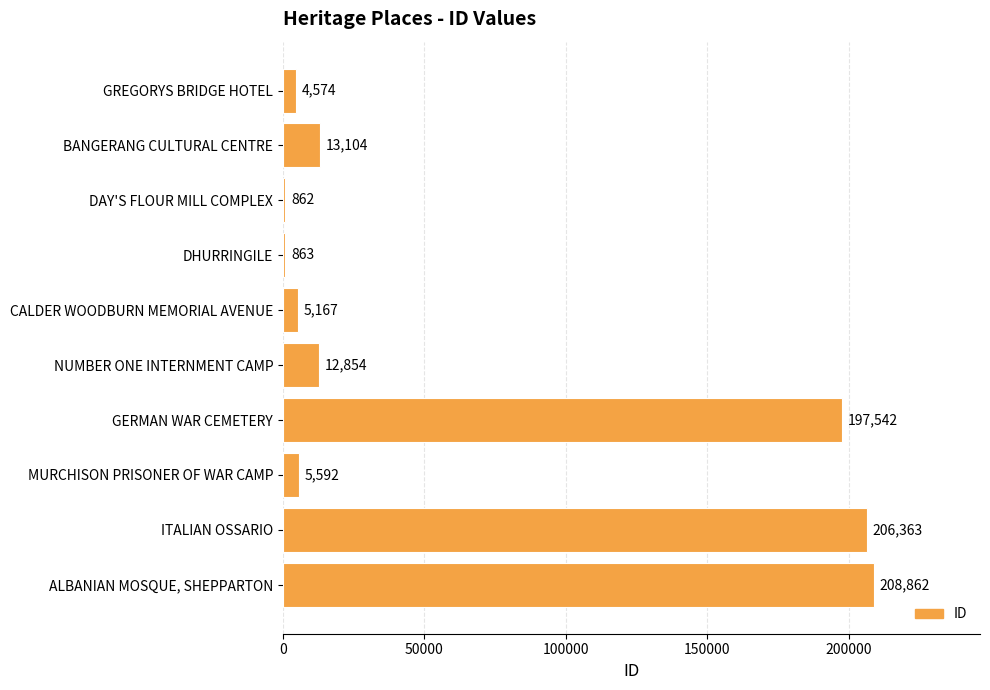

Is it true that the value at ITALIAN OSSARIO is 131052?

False